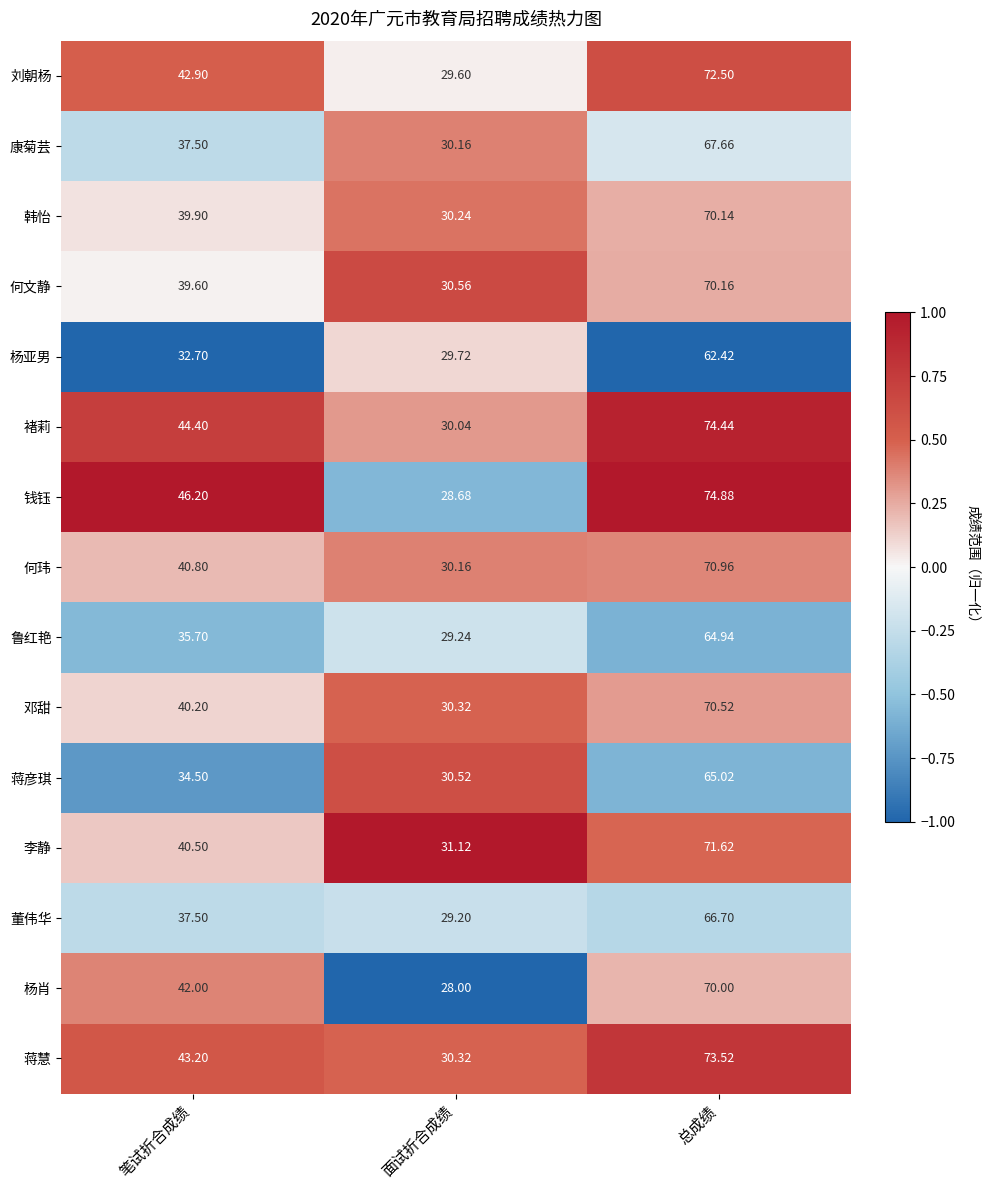

Count the number of data series in this chart.

15